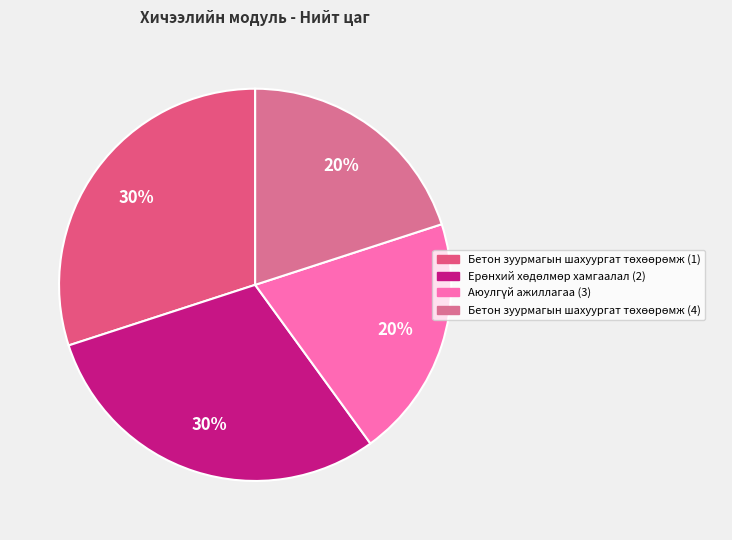

Count the number of slices in the pie.

4